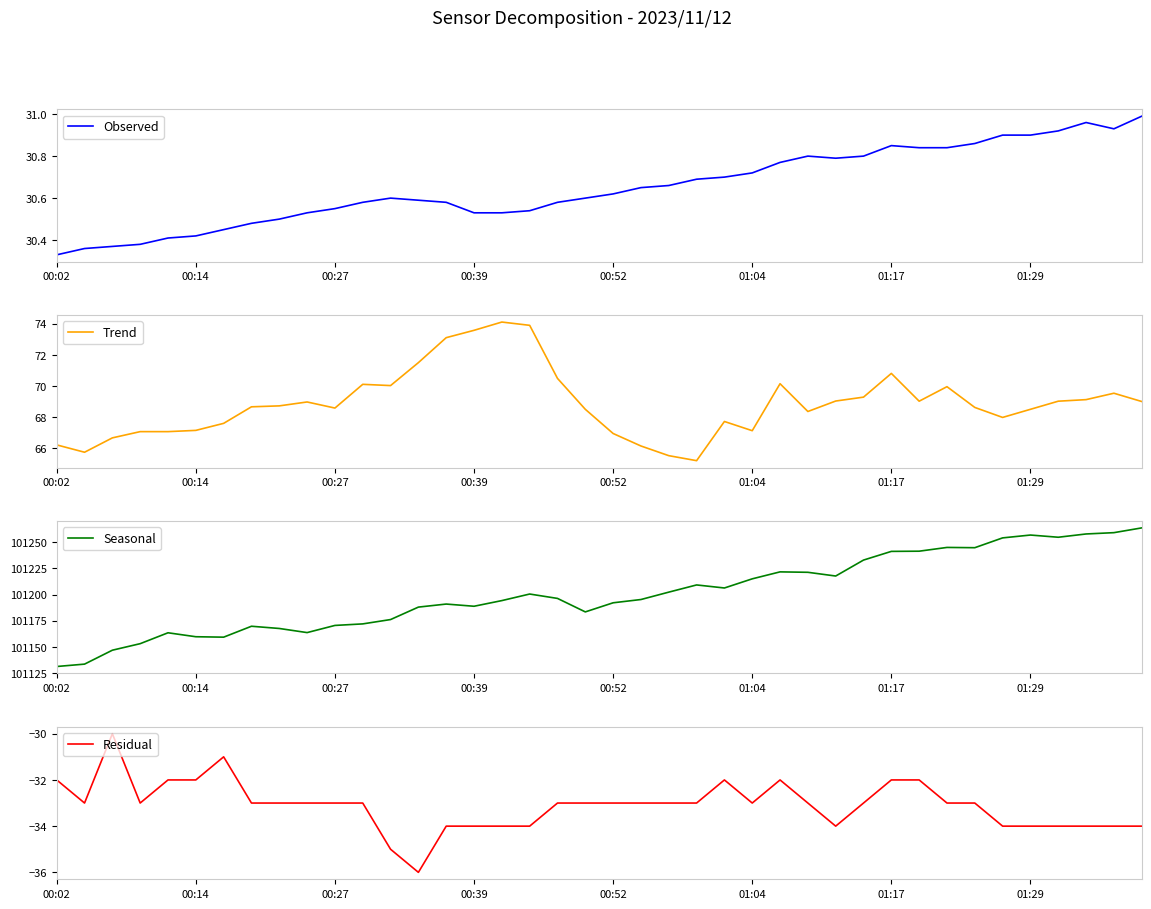

Reading left to right, transcribe all the data shown in this chart.

Observed: 30.3	30.4	30.4	30.4	30.4	30.4	30.4	30.5	30.5	30.5	30.6	30.6	30.6	30.6	30.6	30.5	30.5	30.5	30.6	30.6	30.6	30.6	30.7	30.7	30.7	30.7	30.8	30.8	30.8	30.8	30.9	30.8	30.8	30.9	30.9	30.9	30.9	31.0	30.9	31.0
Trend: 66.2	65.8	66.7	67.1	67.1	67.2	67.6	68.7	68.7	69.0	68.6	70.1	70.0	71.5	73.1	73.6	74.1	73.9	70.5	68.5	67.0	66.2	65.5	65.2	67.7	67.1	70.2	68.4	69.0	69.3	70.8	69.0	70.0	68.6	68.0	68.5	69.0	69.1	69.5	69.0
Seasonal: 101131.2	101133.4	101146.8	101153.0	101163.4	101159.6	101159.2	101169.7	101167.5	101163.6	101170.4	101171.9	101176.1	101188.0	101190.9	101188.8	101194.2	101200.5	101196.3	101183.4	101192.1	101195.2	101202.3	101209.2	101206.2	101215.0	101221.7	101221.2	101217.7	101232.9	101241.2	101241.4	101245.0	101244.8	101254.2	101256.9	101254.8	101257.9	101259.2	101263.7
Residual: -32.0	-33.0	-30.0	-33.0	-32.0	-32.0	-31.0	-33.0	-33.0	-33.0	-33.0	-33.0	-35.0	-36.0	-34.0	-34.0	-34.0	-34.0	-33.0	-33.0	-33.0	-33.0	-33.0	-33.0	-32.0	-33.0	-32.0	-33.0	-34.0	-33.0	-32.0	-32.0	-33.0	-33.0	-34.0	-34.0	-34.0	-34.0	-34.0	-34.0